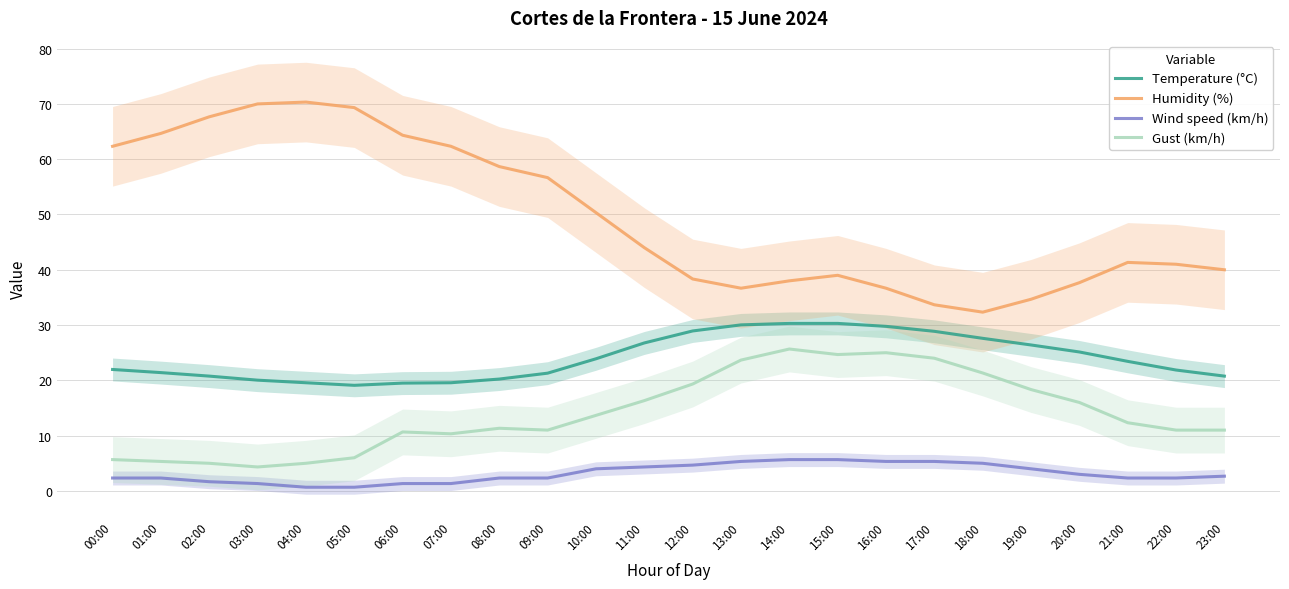

At which category is the sum across all series the highest?

14:00